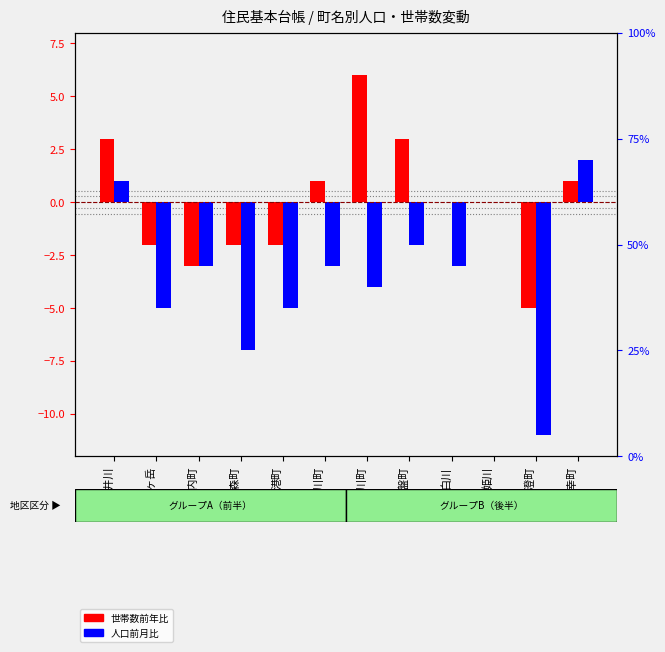

How many values in the 世帯数前年比 series are below 0?

5